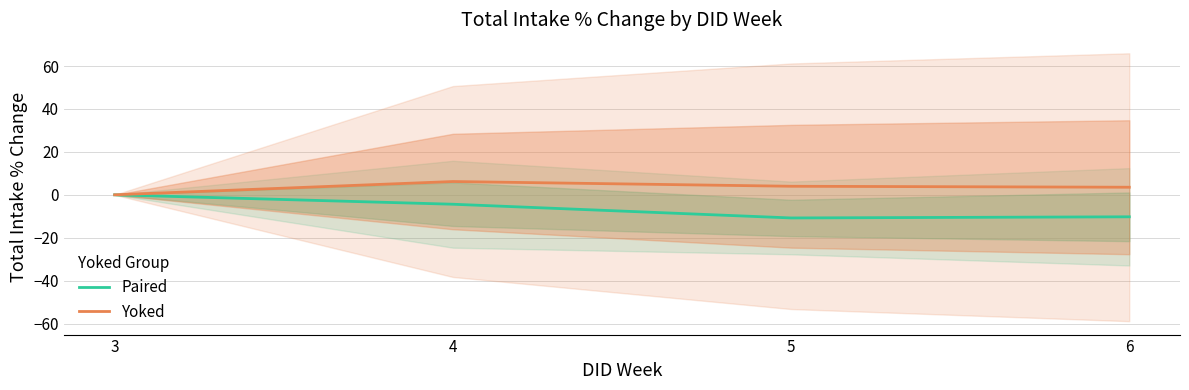

At which label does Paired reach its peak?

3